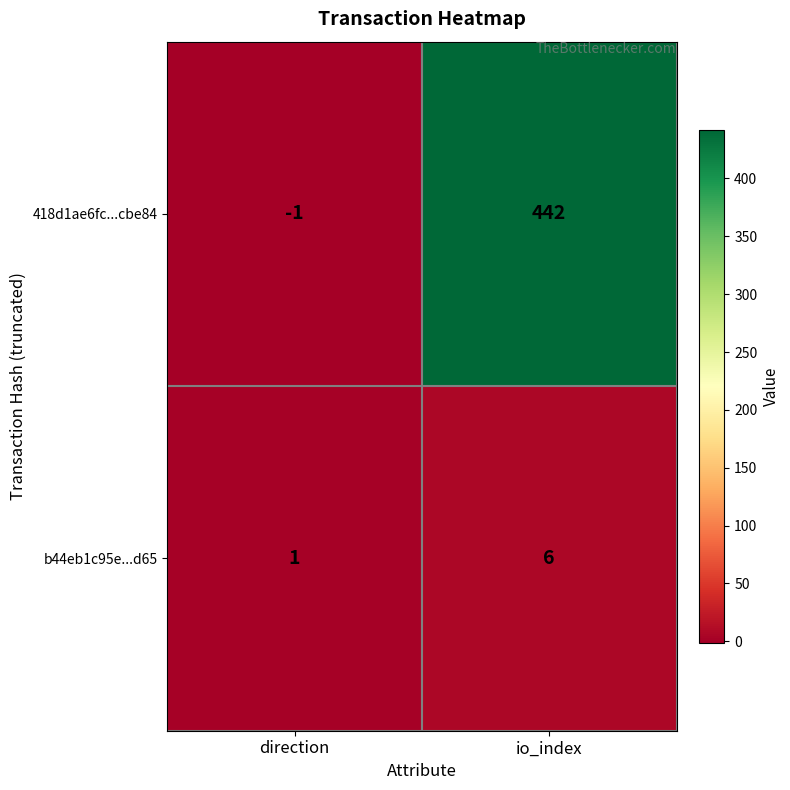

How many categories are shown in the chart?

2